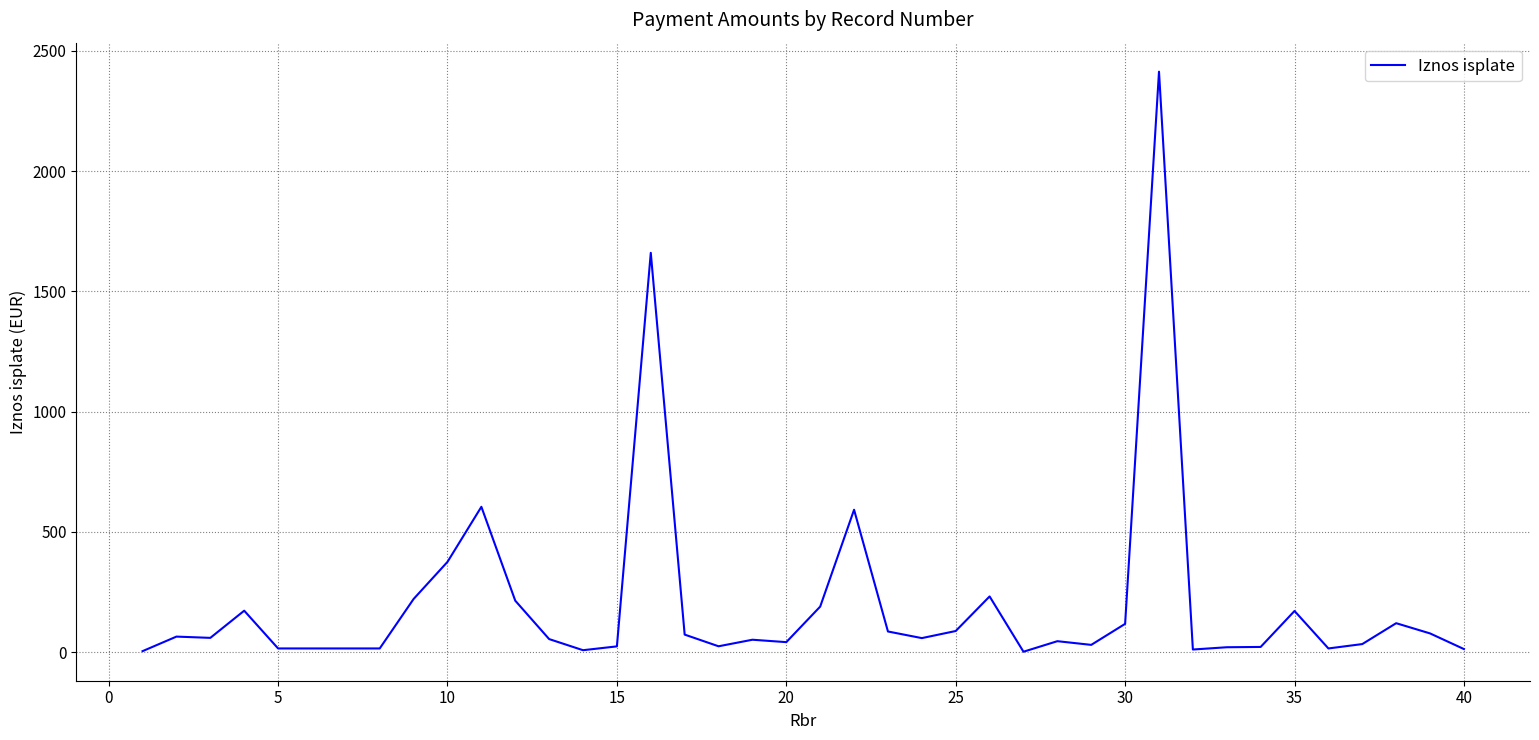

What is the maximum value shown in the chart?

2413.2